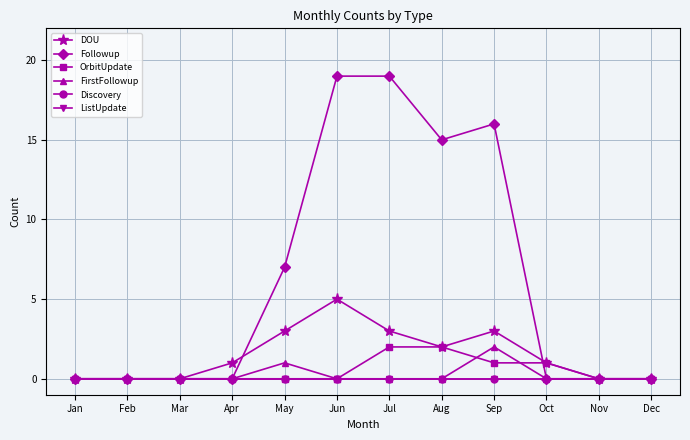

At which category does the chart reach its peak across all series?

Jun